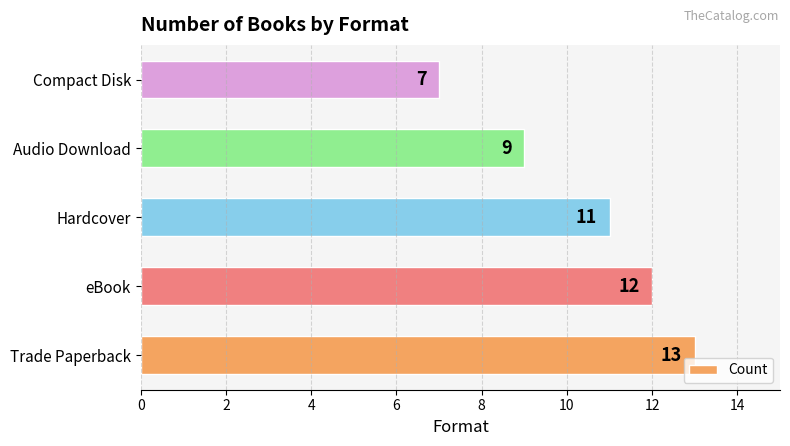

How many values are between 9 and 12?

3